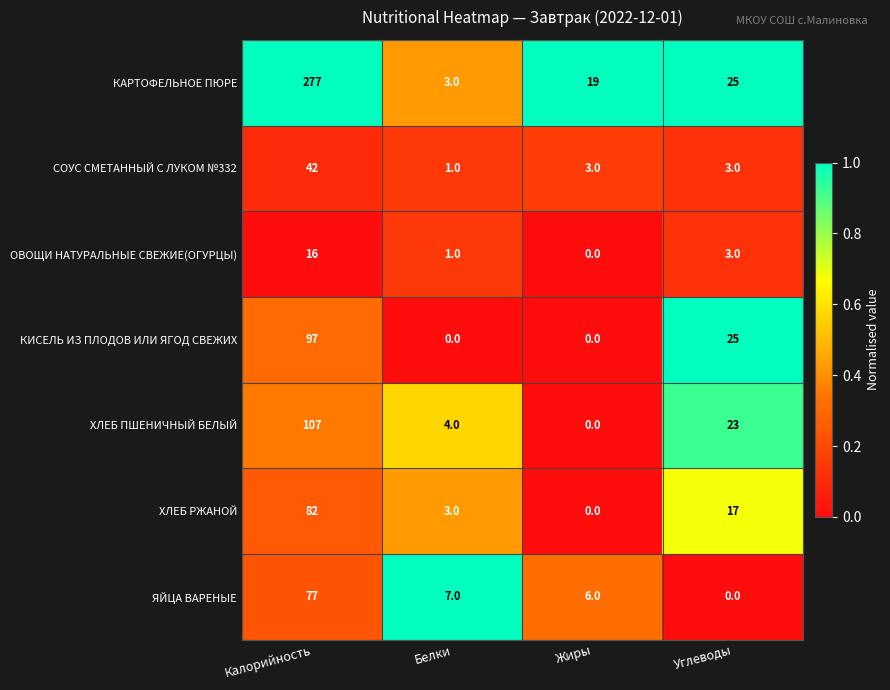

At how many categories does at least one series exceed 0?

4